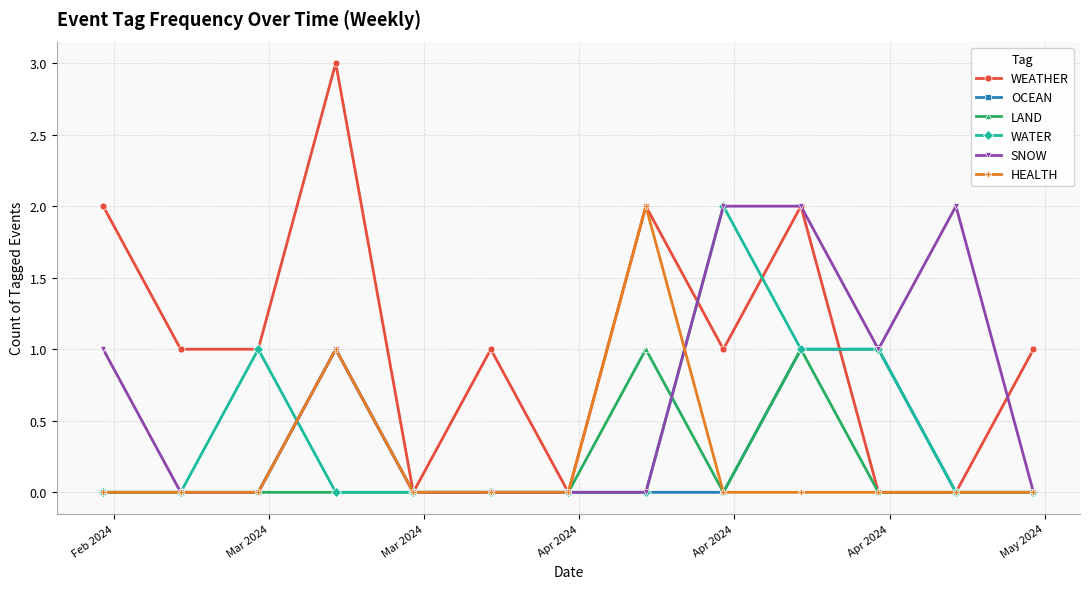

Which series has the widest spread of values?

WEATHER